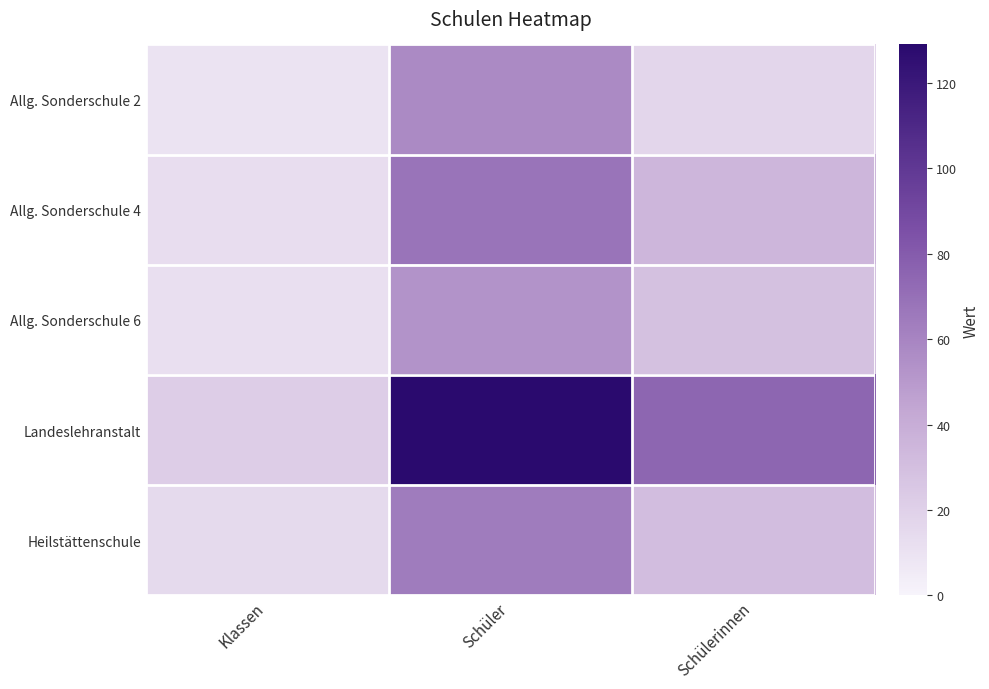

Reading left to right, transcribe all the data shown in this chart.

Allg. Sonderschule 2: Klassen=10	Schüler=57	Schülerinnen=17
Allg. Sonderschule 4: Klassen=13	Schüler=68	Schülerinnen=35
Allg. Sonderschule 6: Klassen=12	Schüler=53	Schülerinnen=29
Landeslehranstalt: Klassen=22	Schüler=129	Schülerinnen=75
Heilstättenschule: Klassen=15	Schüler=64	Schülerinnen=31